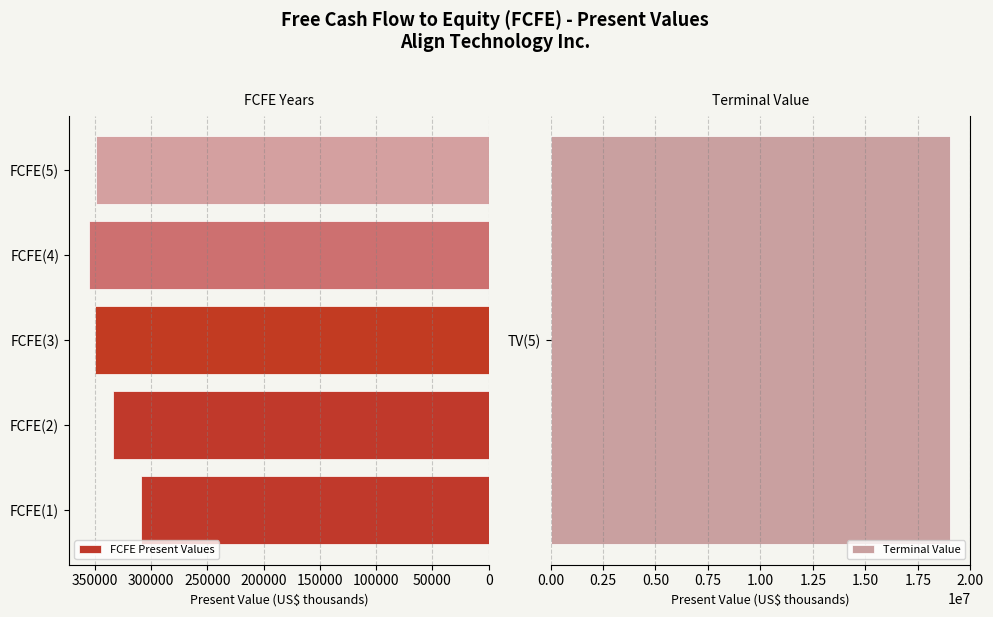

The value of FCFE Present Values at FCFE(1) is 308572. True or false?

True